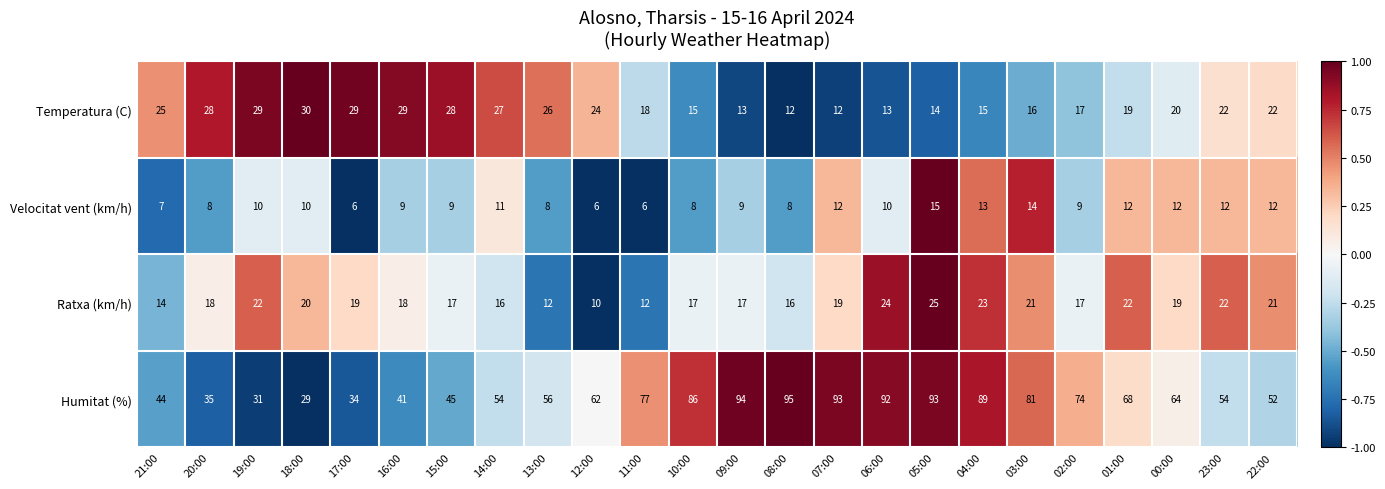

At 14:00, list the series in order from smallest to largest.

Velocitat vent (km/h), Ratxa (km/h), Temperatura (C), Humitat (%)